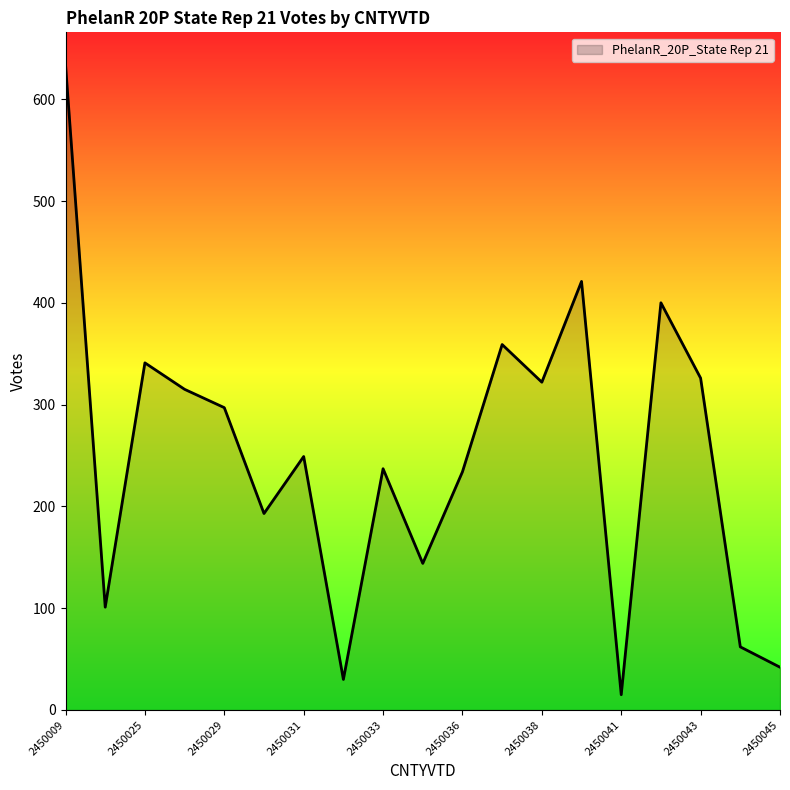

What is the maximum value shown in the chart?

634